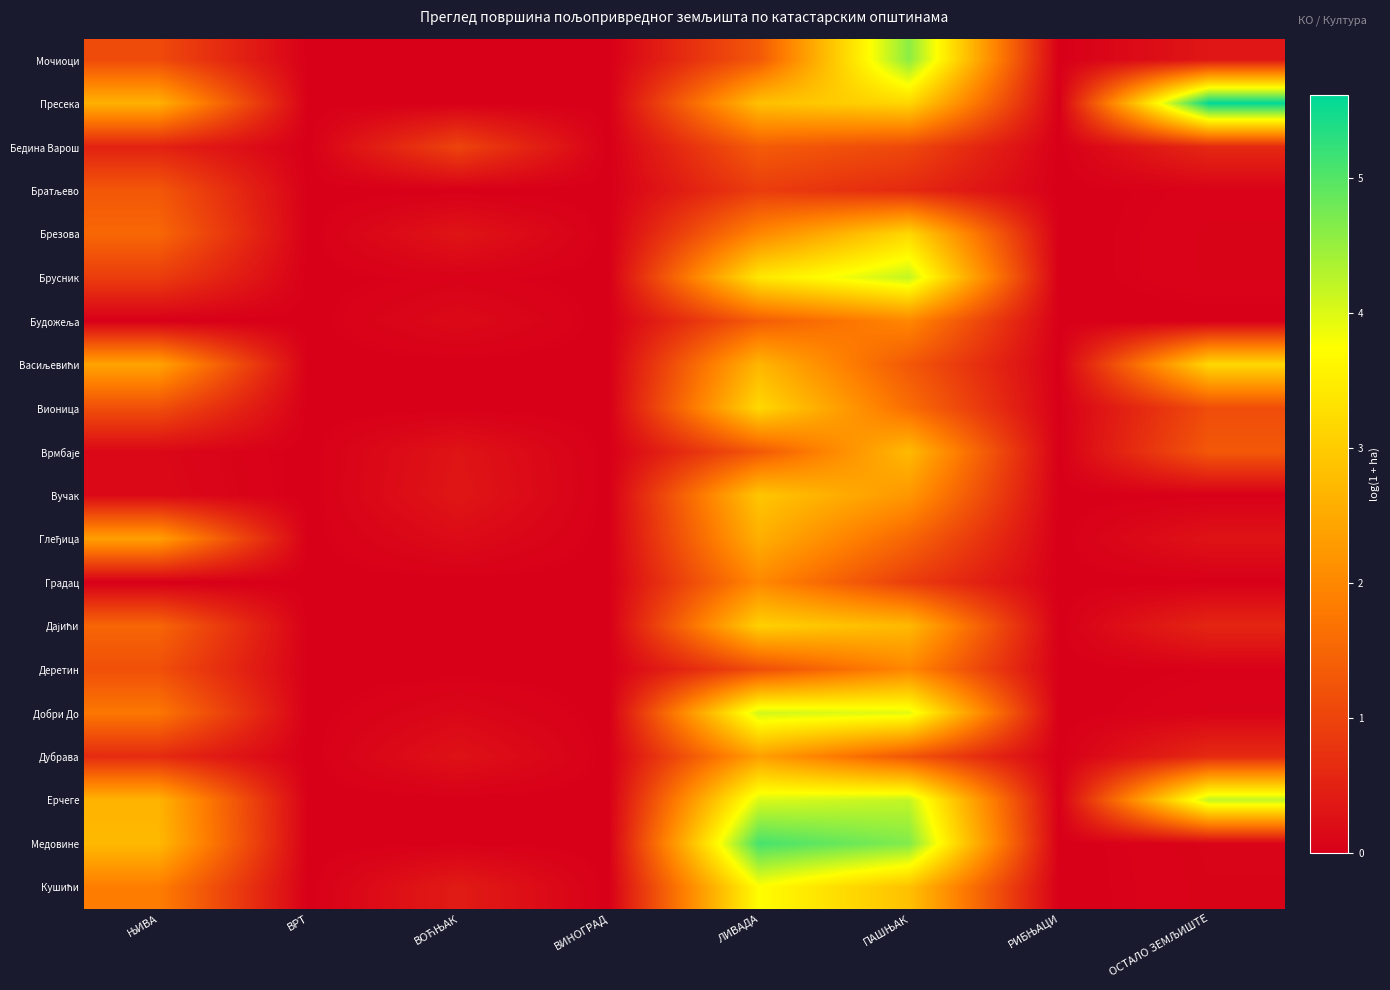

List the series in order of their peak value, lowest first.

Братљево, Бедина Варош, Будожеља, Деретин, Градац, Дубрава, Глеђица, Врмбаје, Вучак, Дајићи, Васиљевићи, Брезова, Вионица, Кушићи, Добри До, Брусник, Ерчеге, Мочиоци, Медовине, Пресека